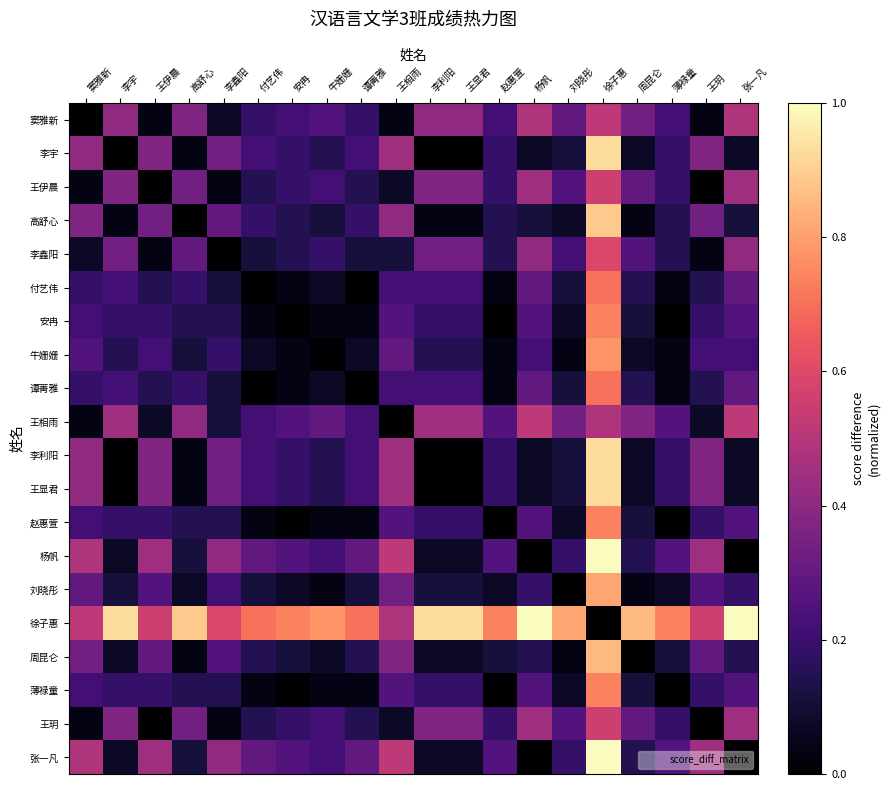

Reading right to left, extract all data points from this chart.

窦雅新: 张一凡=0.5	王玥=0.0	薄禄童=0.2	周昆仑=0.3	徐子惠=0.5	刘晓彤=0.3	杨帆=0.5	赵惠萱=0.2	王显君=0.4	李利阳=0.4	王相雨=0.0	谭菁雅=0.2	牛姗姗=0.3	安冉=0.2	付艺伟=0.2	李鑫阳=0.1	高舒心=0.4	王伊晨=0.0	李宇=0.4	窦雅新=0.0
李宇: 张一凡=0.1	王玥=0.4	薄禄童=0.2	周昆仑=0.1	徐子惠=0.9	刘晓彤=0.1	杨帆=0.1	赵惠萱=0.2	王显君=0.0	李利阳=0.0	王相雨=0.4	谭菁雅=0.2	牛姗姗=0.1	安冉=0.2	付艺伟=0.2	李鑫阳=0.3	高舒心=0.0	王伊晨=0.4	李宇=0.0	窦雅新=0.4
王伊晨: 张一凡=0.4	王玥=0.0	薄禄童=0.2	周昆仑=0.3	徐子惠=0.6	刘晓彤=0.3	杨帆=0.4	赵惠萱=0.2	王显君=0.4	李利阳=0.4	王相雨=0.1	谭菁雅=0.1	牛姗姗=0.2	安冉=0.2	付艺伟=0.1	李鑫阳=0.0	高舒心=0.3	王伊晨=0.0	李宇=0.4	窦雅新=0.0
高舒心: 张一凡=0.1	王玥=0.3	薄禄童=0.1	周昆仑=0.0	徐子惠=0.9	刘晓彤=0.1	杨帆=0.1	赵惠萱=0.1	王显君=0.0	李利阳=0.0	王相雨=0.4	谭菁雅=0.2	牛姗姗=0.1	安冉=0.1	付艺伟=0.2	李鑫阳=0.3	高舒心=0.0	王伊晨=0.3	李宇=0.0	窦雅新=0.4
李鑫阳: 张一凡=0.4	王玥=0.0	薄禄童=0.1	周昆仑=0.3	徐子惠=0.6	刘晓彤=0.2	杨帆=0.4	赵惠萱=0.1	王显君=0.3	李利阳=0.3	王相雨=0.1	谭菁雅=0.1	牛姗姗=0.2	安冉=0.1	付艺伟=0.1	李鑫阳=0.0	高舒心=0.3	王伊晨=0.0	李宇=0.3	窦雅新=0.1
付艺伟: 张一凡=0.3	王玥=0.1	薄禄童=0.0	周昆仑=0.1	徐子惠=0.7	刘晓彤=0.1	杨帆=0.3	赵惠萱=0.0	王显君=0.2	李利阳=0.2	王相雨=0.2	谭菁雅=0.0	牛姗姗=0.1	安冉=0.0	付艺伟=0.0	李鑫阳=0.1	高舒心=0.2	王伊晨=0.1	李宇=0.2	窦雅新=0.2
安冉: 张一凡=0.3	王玥=0.2	薄禄童=0.0	周昆仑=0.1	徐子惠=0.7	刘晓彤=0.1	杨帆=0.3	赵惠萱=0.0	王显君=0.2	李利阳=0.2	王相雨=0.3	谭菁雅=0.0	牛姗姗=0.0	安冉=0.0	付艺伟=0.0	李鑫阳=0.1	高舒心=0.1	王伊晨=0.2	李宇=0.2	窦雅新=0.2
牛姗姗: 张一凡=0.2	王玥=0.2	薄禄童=0.0	周昆仑=0.1	徐子惠=0.8	刘晓彤=0.0	杨帆=0.2	赵惠萱=0.0	王显君=0.1	李利阳=0.1	王相雨=0.3	谭菁雅=0.1	牛姗姗=0.0	安冉=0.0	付艺伟=0.1	李鑫阳=0.2	高舒心=0.1	王伊晨=0.2	李宇=0.1	窦雅新=0.3
谭菁雅: 张一凡=0.3	王玥=0.1	薄禄童=0.0	周昆仑=0.1	徐子惠=0.7	刘晓彤=0.1	杨帆=0.3	赵惠萱=0.0	王显君=0.2	李利阳=0.2	王相雨=0.2	谭菁雅=0.0	牛姗姗=0.1	安冉=0.0	付艺伟=0.0	李鑫阳=0.1	高舒心=0.2	王伊晨=0.1	李宇=0.2	窦雅新=0.2
王相雨: 张一凡=0.5	王玥=0.1	薄禄童=0.3	周昆仑=0.4	徐子惠=0.5	刘晓彤=0.3	杨帆=0.5	赵惠萱=0.3	王显君=0.4	李利阳=0.4	王相雨=0.0	谭菁雅=0.2	牛姗姗=0.3	安冉=0.3	付艺伟=0.2	李鑫阳=0.1	高舒心=0.4	王伊晨=0.1	李宇=0.4	窦雅新=0.0
李利阳: 张一凡=0.1	王玥=0.4	薄禄童=0.2	周昆仑=0.1	徐子惠=0.9	刘晓彤=0.1	杨帆=0.1	赵惠萱=0.2	王显君=0.0	李利阳=0.0	王相雨=0.4	谭菁雅=0.2	牛姗姗=0.1	安冉=0.2	付艺伟=0.2	李鑫阳=0.3	高舒心=0.0	王伊晨=0.4	李宇=0.0	窦雅新=0.4
王显君: 张一凡=0.1	王玥=0.4	薄禄童=0.2	周昆仑=0.1	徐子惠=0.9	刘晓彤=0.1	杨帆=0.1	赵惠萱=0.2	王显君=0.0	李利阳=0.0	王相雨=0.4	谭菁雅=0.2	牛姗姗=0.1	安冉=0.2	付艺伟=0.2	李鑫阳=0.3	高舒心=0.0	王伊晨=0.4	李宇=0.0	窦雅新=0.4
赵惠萱: 张一凡=0.3	王玥=0.2	薄禄童=0.0	周昆仑=0.1	徐子惠=0.7	刘晓彤=0.1	杨帆=0.3	赵惠萱=0.0	王显君=0.2	李利阳=0.2	王相雨=0.3	谭菁雅=0.0	牛姗姗=0.0	安冉=0.0	付艺伟=0.0	李鑫阳=0.1	高舒心=0.1	王伊晨=0.2	李宇=0.2	窦雅新=0.2
杨帆: 张一凡=0.0	王玥=0.4	薄禄童=0.3	周昆仑=0.1	徐子惠=1.0	刘晓彤=0.2	杨帆=0.0	赵惠萱=0.3	王显君=0.1	李利阳=0.1	王相雨=0.5	谭菁雅=0.3	牛姗姗=0.2	安冉=0.3	付艺伟=0.3	李鑫阳=0.4	高舒心=0.1	王伊晨=0.4	李宇=0.1	窦雅新=0.5
刘晓彤: 张一凡=0.2	王玥=0.3	薄禄童=0.1	周昆仑=0.0	徐子惠=0.8	刘晓彤=0.0	杨帆=0.2	赵惠萱=0.1	王显君=0.1	李利阳=0.1	王相雨=0.3	谭菁雅=0.1	牛姗姗=0.0	安冉=0.1	付艺伟=0.1	李鑫阳=0.2	高舒心=0.1	王伊晨=0.3	李宇=0.1	窦雅新=0.3
徐子惠: 张一凡=1.0	王玥=0.6	薄禄童=0.7	周昆仑=0.9	徐子惠=0.0	刘晓彤=0.8	杨帆=1.0	赵惠萱=0.7	王显君=0.9	李利阳=0.9	王相雨=0.5	谭菁雅=0.7	牛姗姗=0.8	安冉=0.7	付艺伟=0.7	李鑫阳=0.6	高舒心=0.9	王伊晨=0.6	李宇=0.9	窦雅新=0.5
周昆仑: 张一凡=0.1	王玥=0.3	薄禄童=0.1	周昆仑=0.0	徐子惠=0.9	刘晓彤=0.0	杨帆=0.1	赵惠萱=0.1	王显君=0.1	李利阳=0.1	王相雨=0.4	谭菁雅=0.1	牛姗姗=0.1	安冉=0.1	付艺伟=0.1	李鑫阳=0.3	高舒心=0.0	王伊晨=0.3	李宇=0.1	窦雅新=0.3
薄禄童: 张一凡=0.3	王玥=0.2	薄禄童=0.0	周昆仑=0.1	徐子惠=0.7	刘晓彤=0.1	杨帆=0.3	赵惠萱=0.0	王显君=0.2	李利阳=0.2	王相雨=0.3	谭菁雅=0.0	牛姗姗=0.0	安冉=0.0	付艺伟=0.0	李鑫阳=0.1	高舒心=0.1	王伊晨=0.2	李宇=0.2	窦雅新=0.2
王玥: 张一凡=0.4	王玥=0.0	薄禄童=0.2	周昆仑=0.3	徐子惠=0.6	刘晓彤=0.3	杨帆=0.4	赵惠萱=0.2	王显君=0.4	李利阳=0.4	王相雨=0.1	谭菁雅=0.1	牛姗姗=0.2	安冉=0.2	付艺伟=0.1	李鑫阳=0.0	高舒心=0.3	王伊晨=0.0	李宇=0.4	窦雅新=0.0
张一凡: 张一凡=0.0	王玥=0.4	薄禄童=0.3	周昆仑=0.1	徐子惠=1.0	刘晓彤=0.2	杨帆=0.0	赵惠萱=0.3	王显君=0.1	李利阳=0.1	王相雨=0.5	谭菁雅=0.3	牛姗姗=0.2	安冉=0.3	付艺伟=0.3	李鑫阳=0.4	高舒心=0.1	王伊晨=0.4	李宇=0.1	窦雅新=0.5